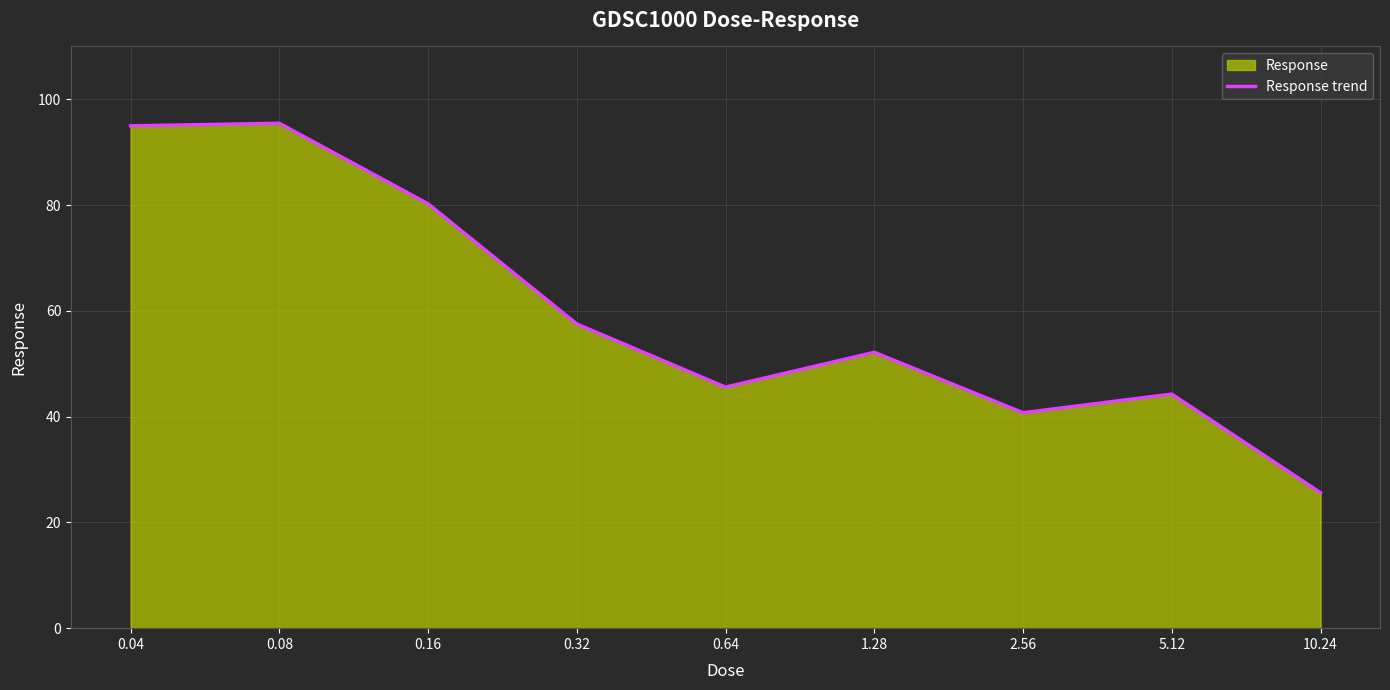

The chart shows a value of 40.7 at 2.56. True or false?

True